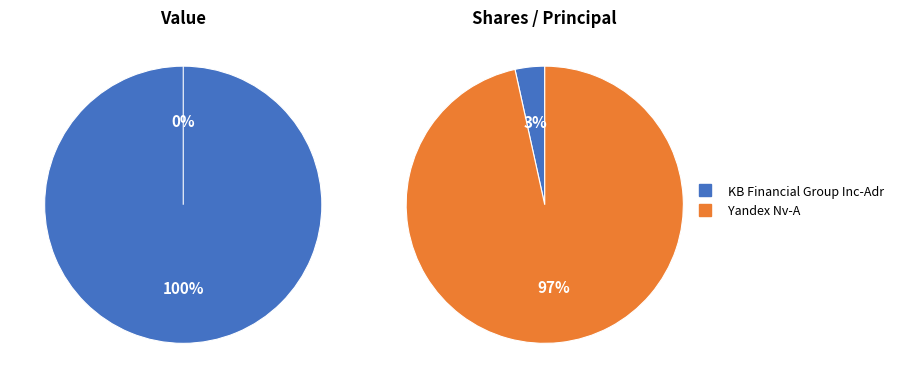

True or false: KB Financial Group Inc-Adr accounts for 100% of the total.

True